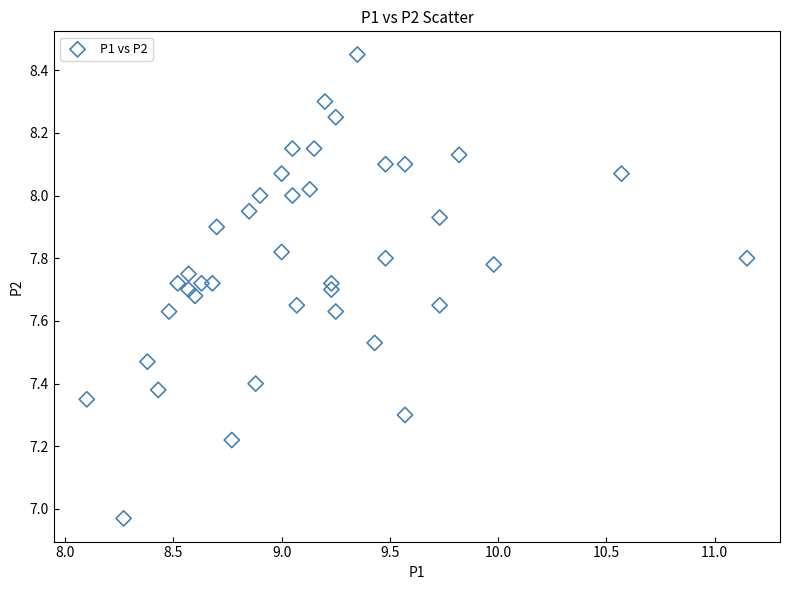

What is the range of X values (max minus min)?

3.1